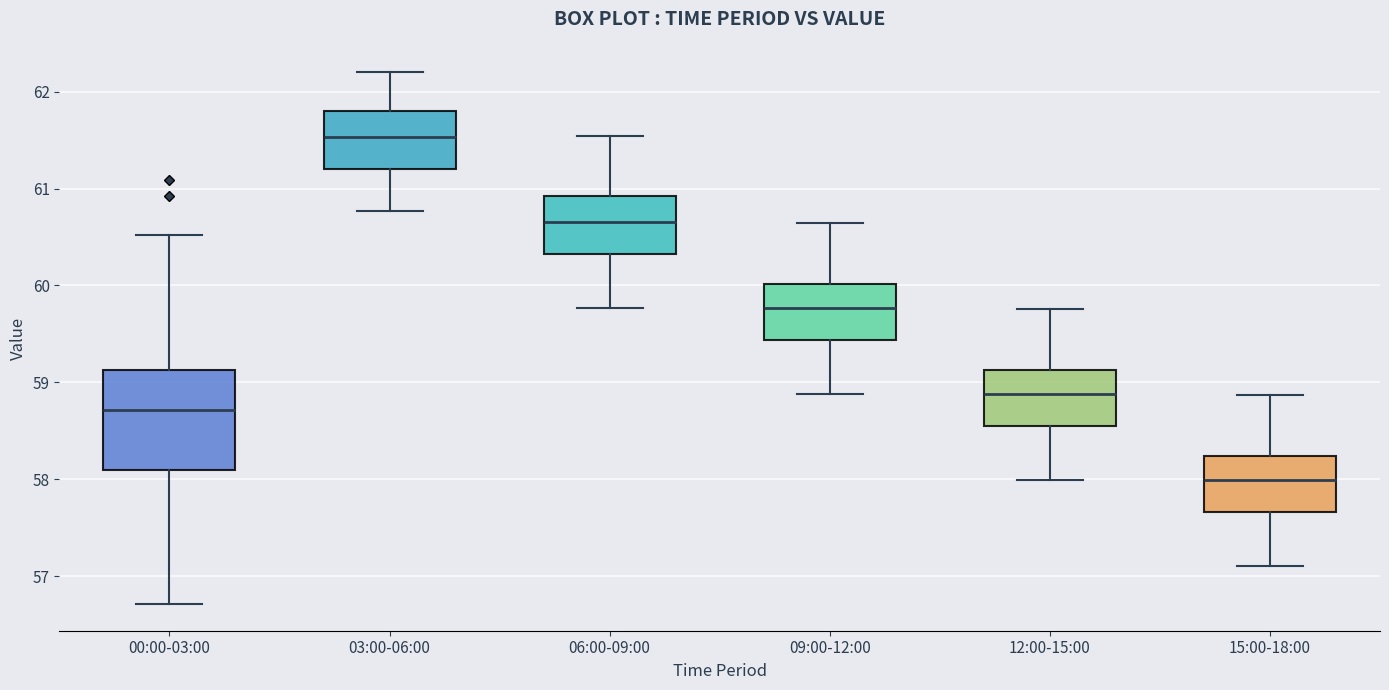

Which box's median line is the highest?

03:00-06:00